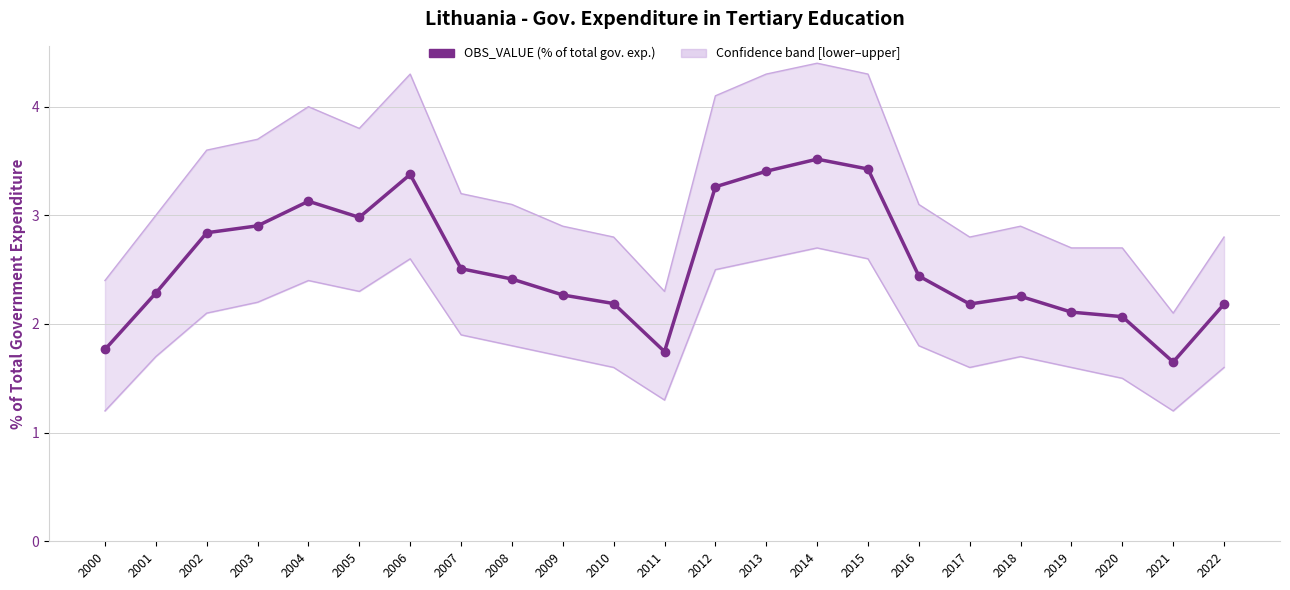

Rank the categories by value from lowest to highest.

2021, 2011, 2000, 2020, 2019, 2022, 2017, 2010, 2018, 2009, 2001, 2008, 2016, 2007, 2002, 2003, 2005, 2004, 2012, 2006, 2013, 2015, 2014